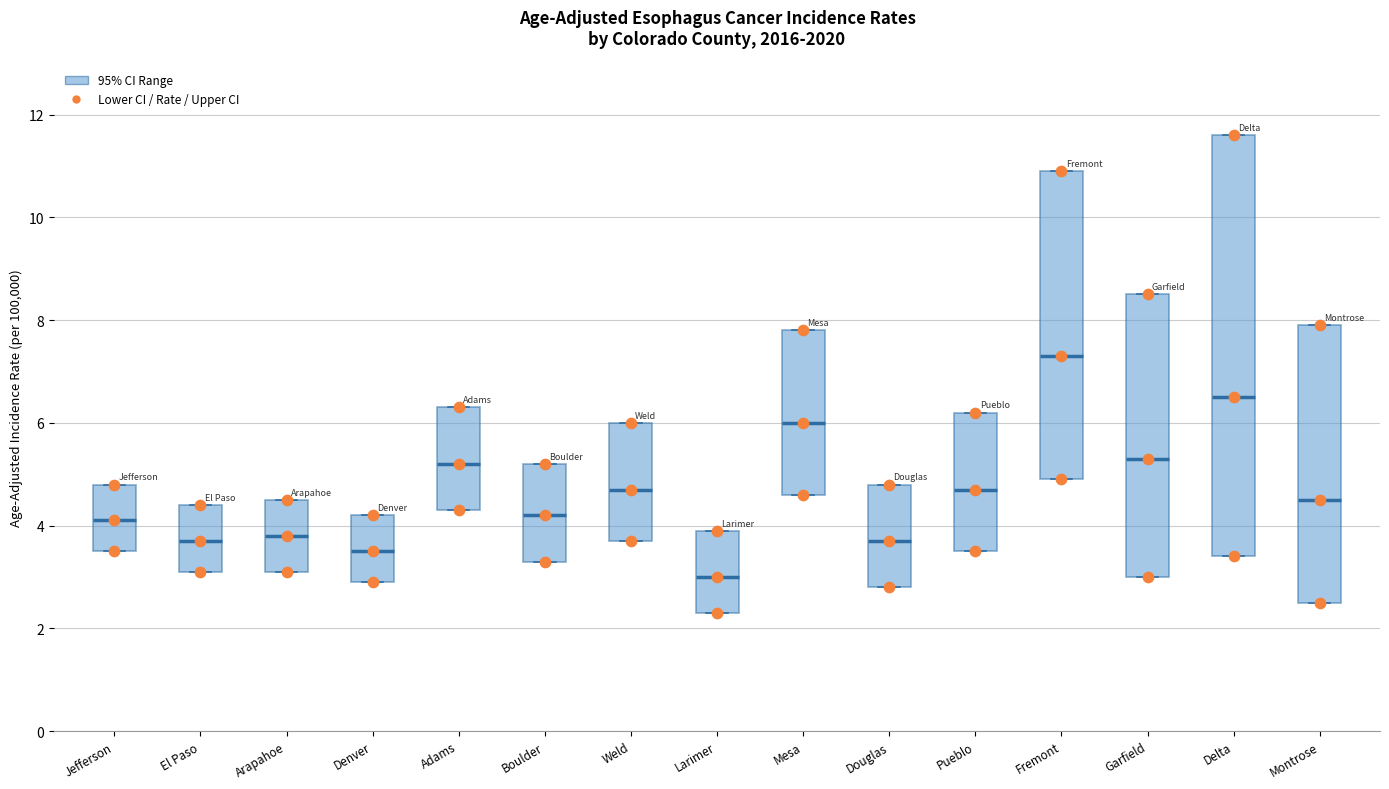

Which box's median line is the lowest?

Larimer